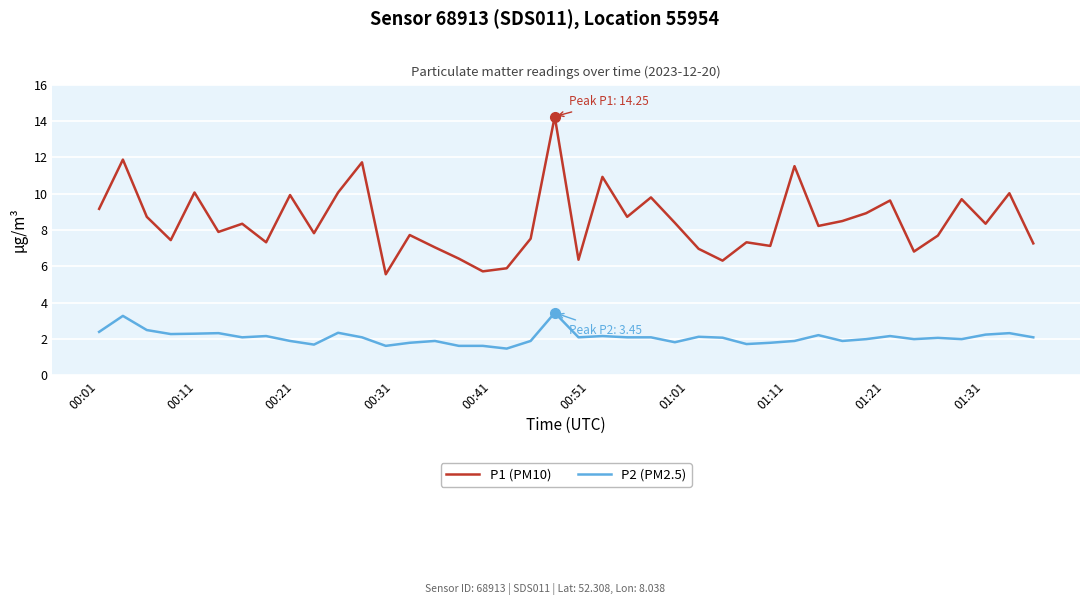

How many categories are shown in the chart?

40